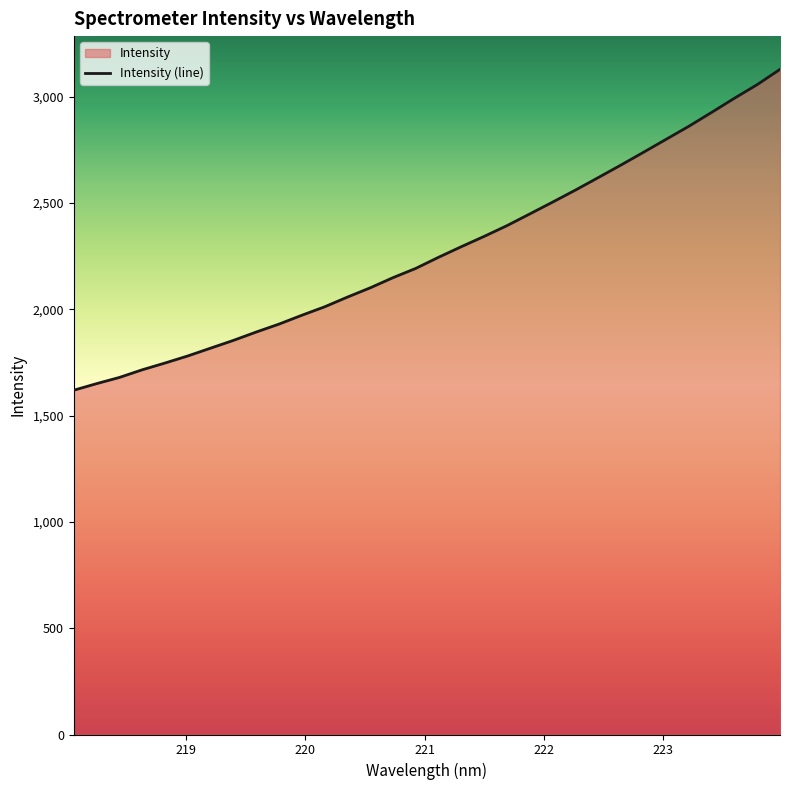

What is the smallest value displayed?

1619.5